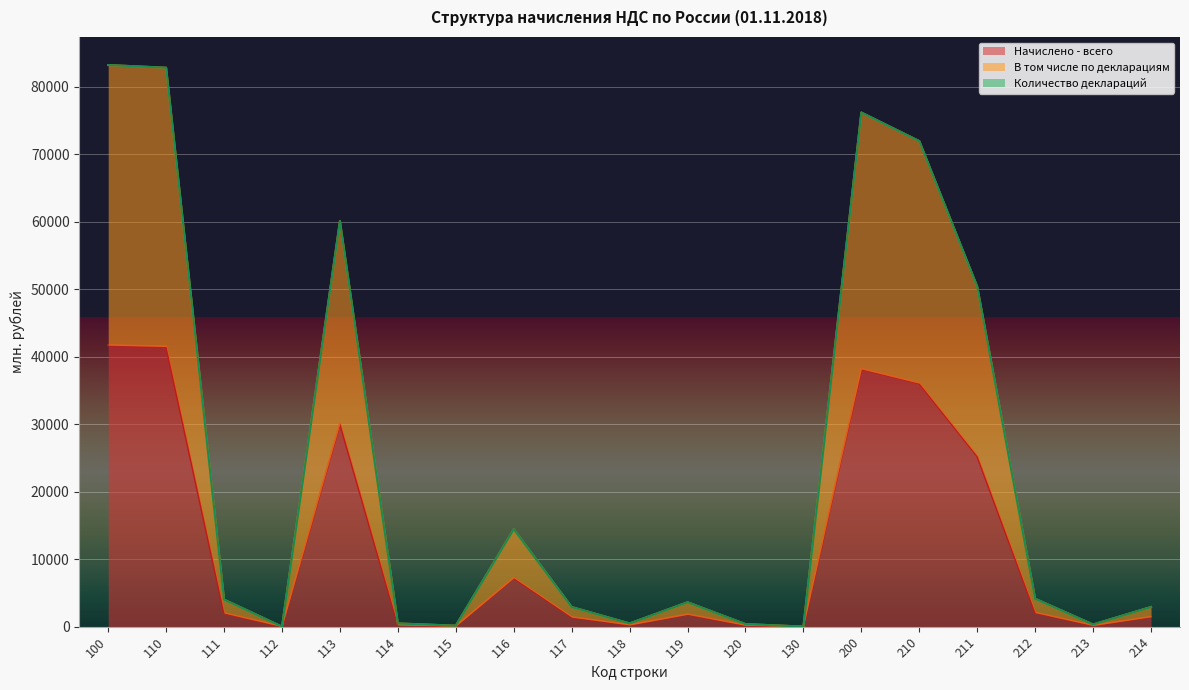

What is the value of the В том числе по декларациям point at the 12th from the left?

382.4